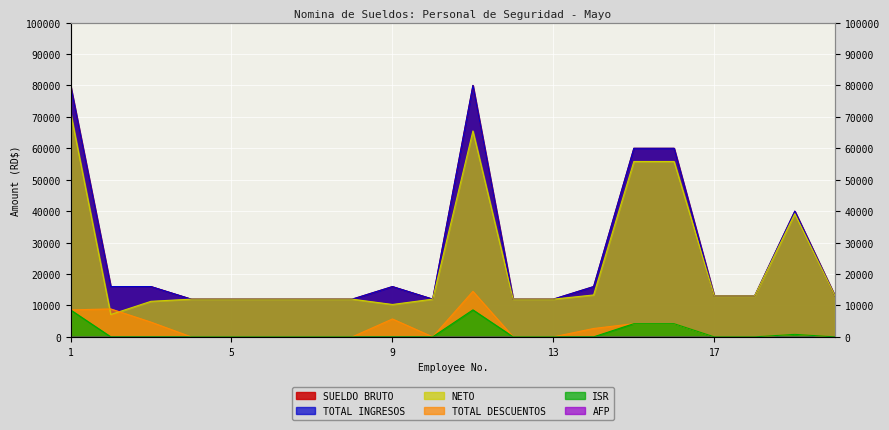

Which series changed the most between 7 and 19?

SUELDO BRUTO